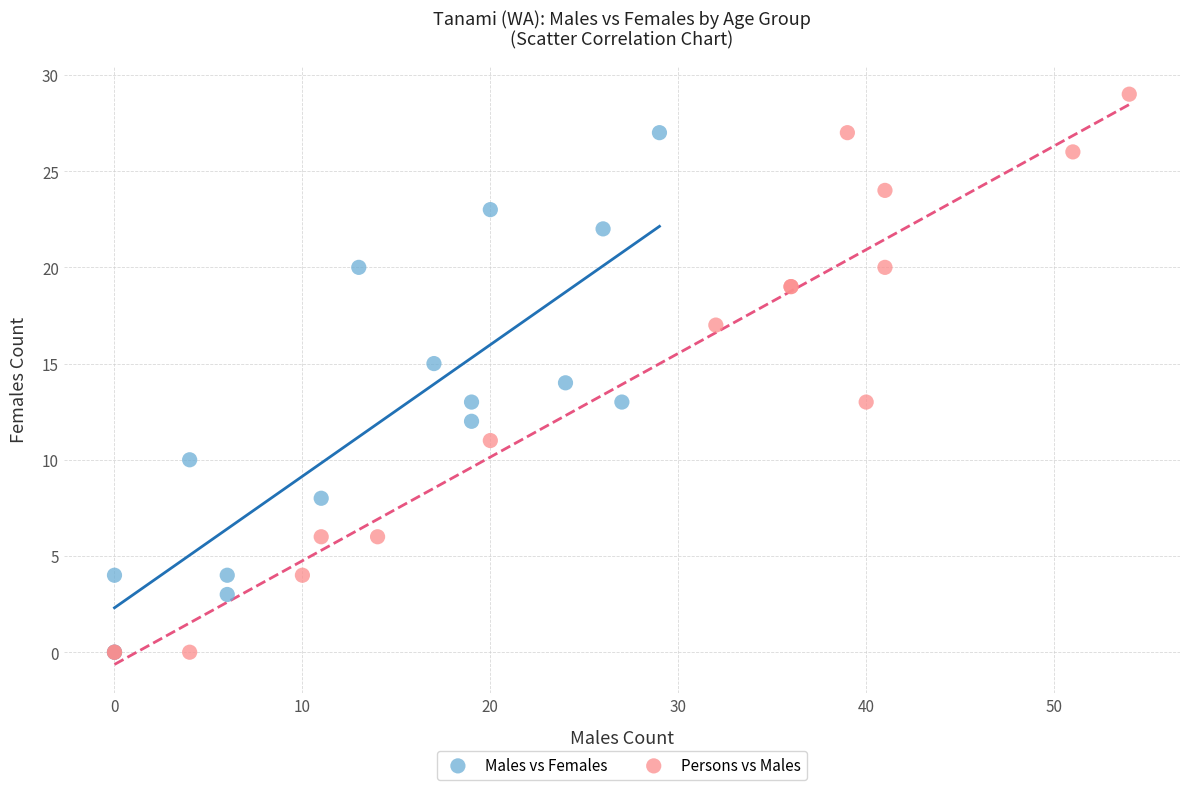

Which series has the largest Y range (max minus min)?

Persons vs Males